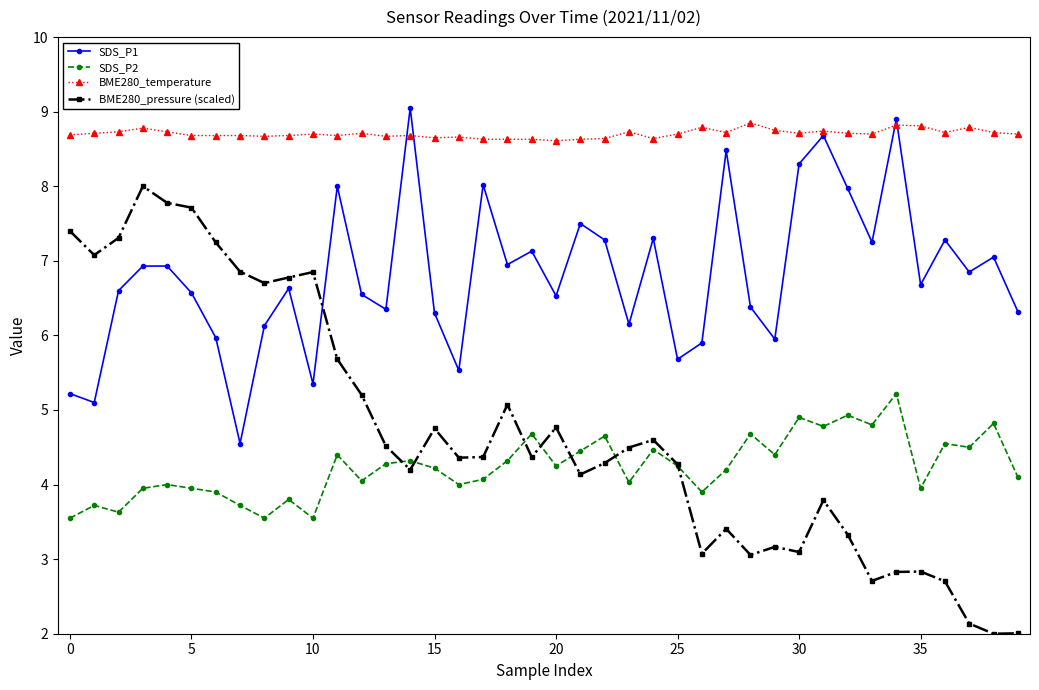

Rank the series by their maximum value, from highest to lowest.

SDS_P1, BME280_temperature, BME280_pressure (scaled), SDS_P2